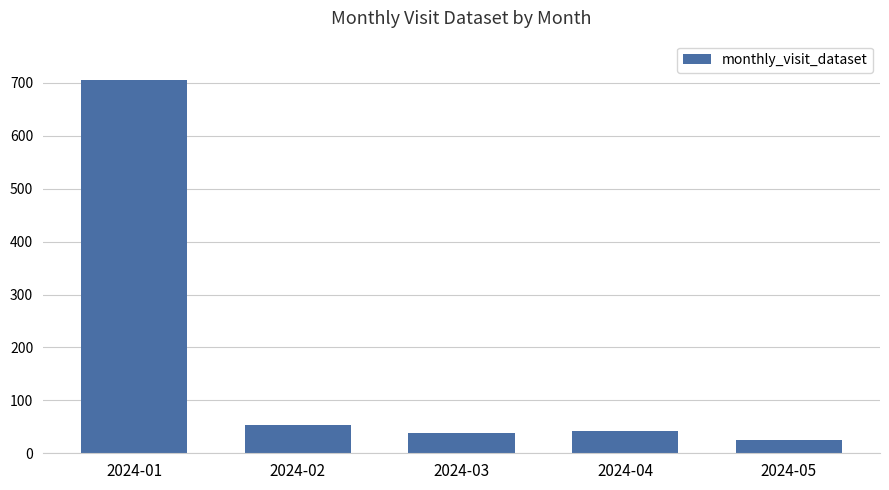

What is the greatest value displayed?

705